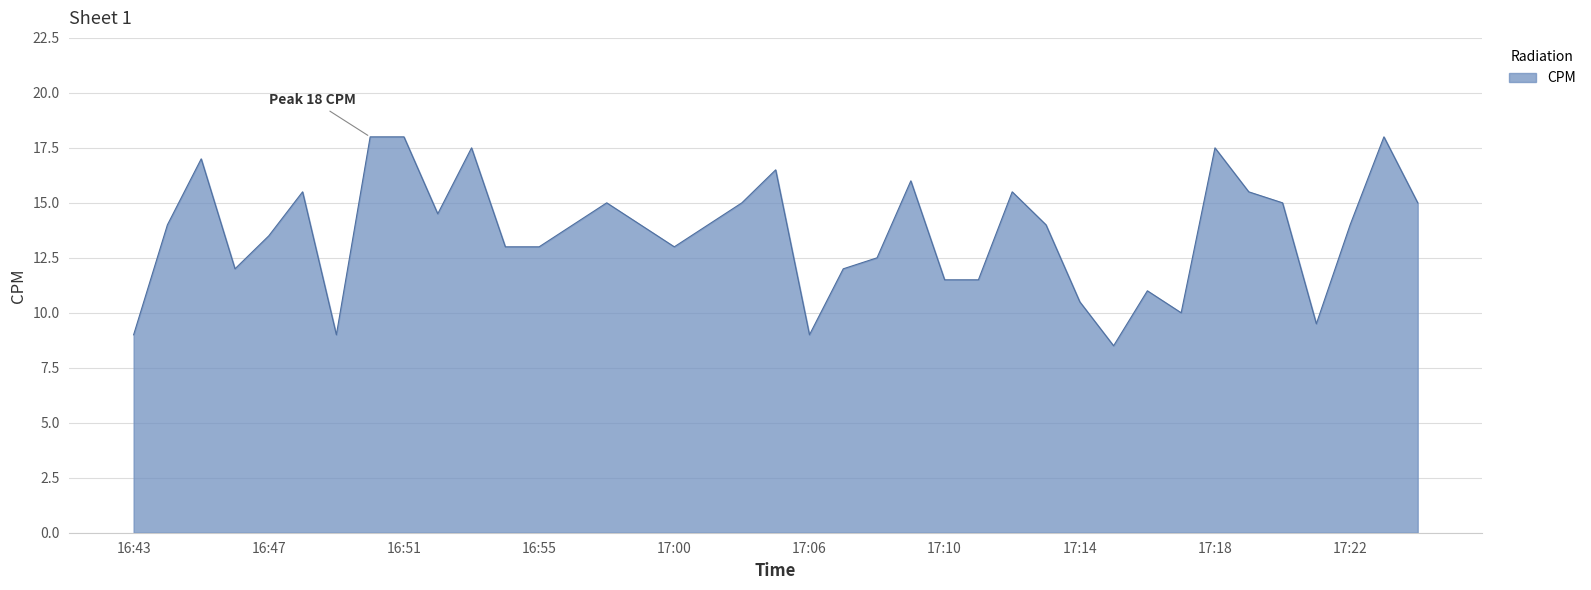

What is the difference between the maximum and minimum values?

9.5